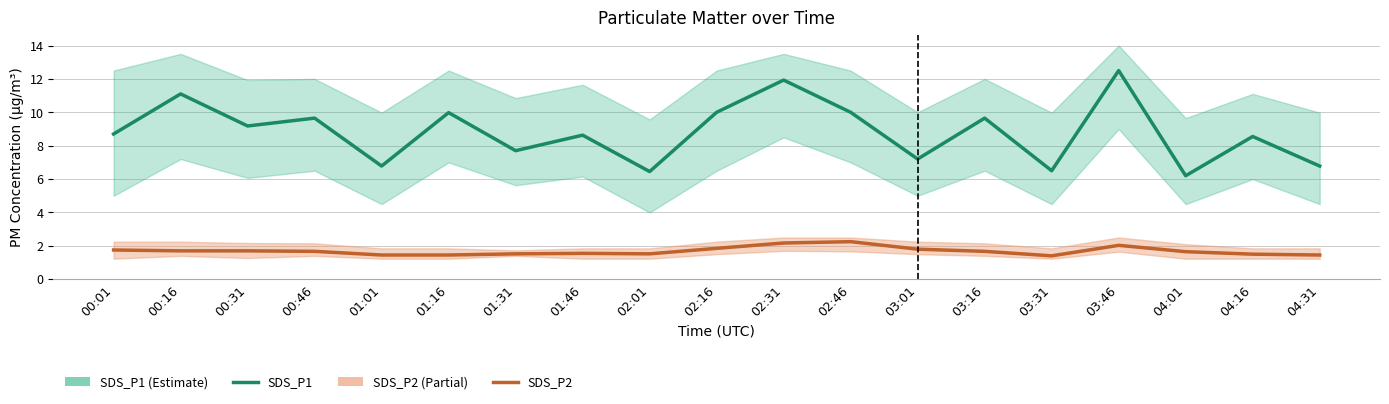

What is the label of the 18th point from the left?

04:16